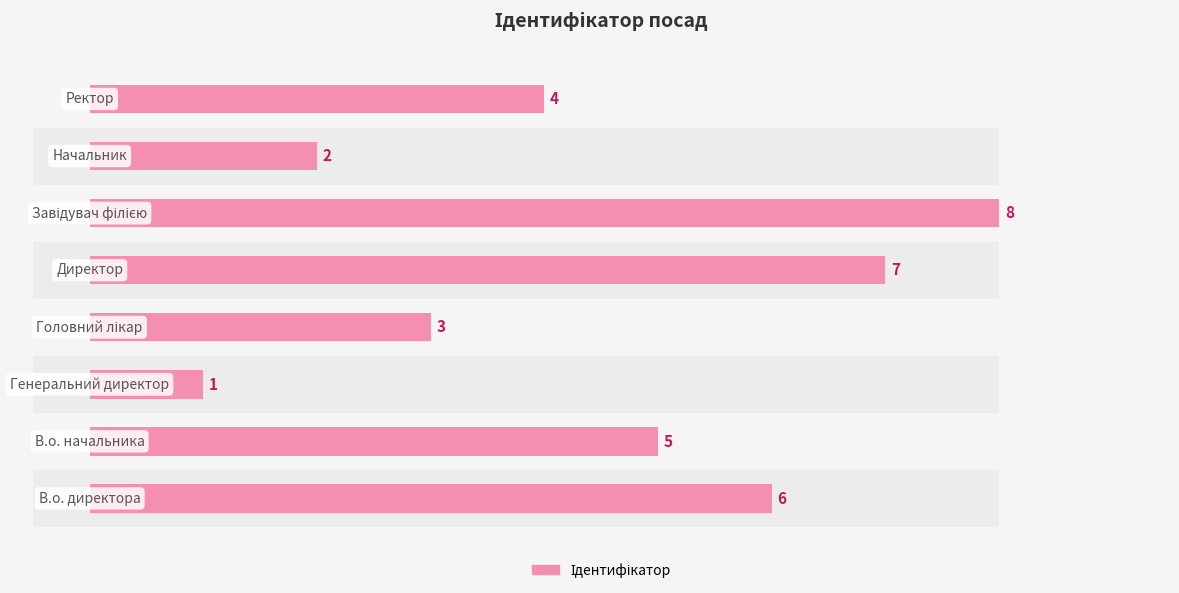

How many distinct data groups are displayed?

1